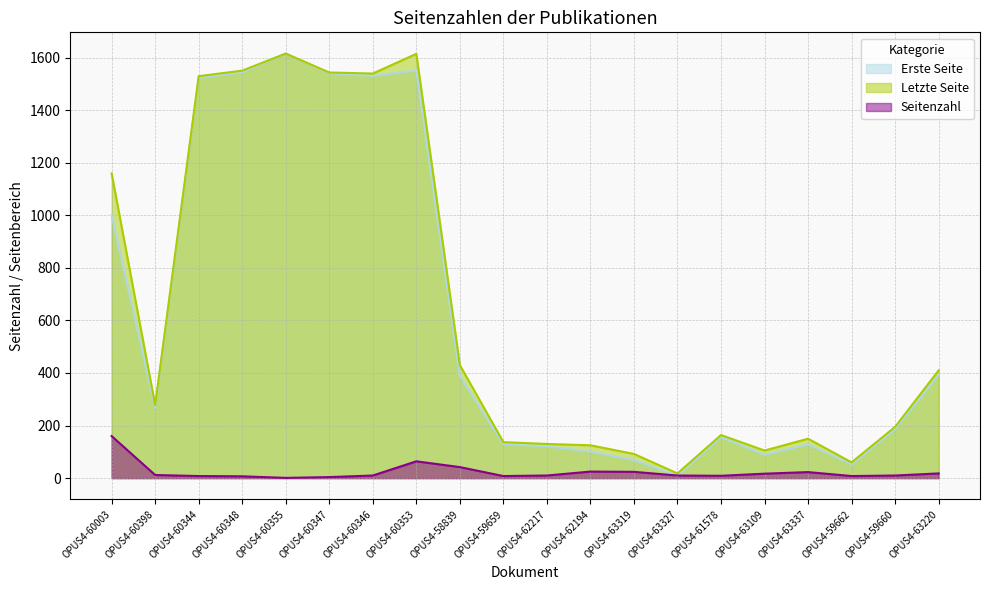

What are all the series names shown in the legend?

Erste Seite, Letzte Seite, Seitenzahl